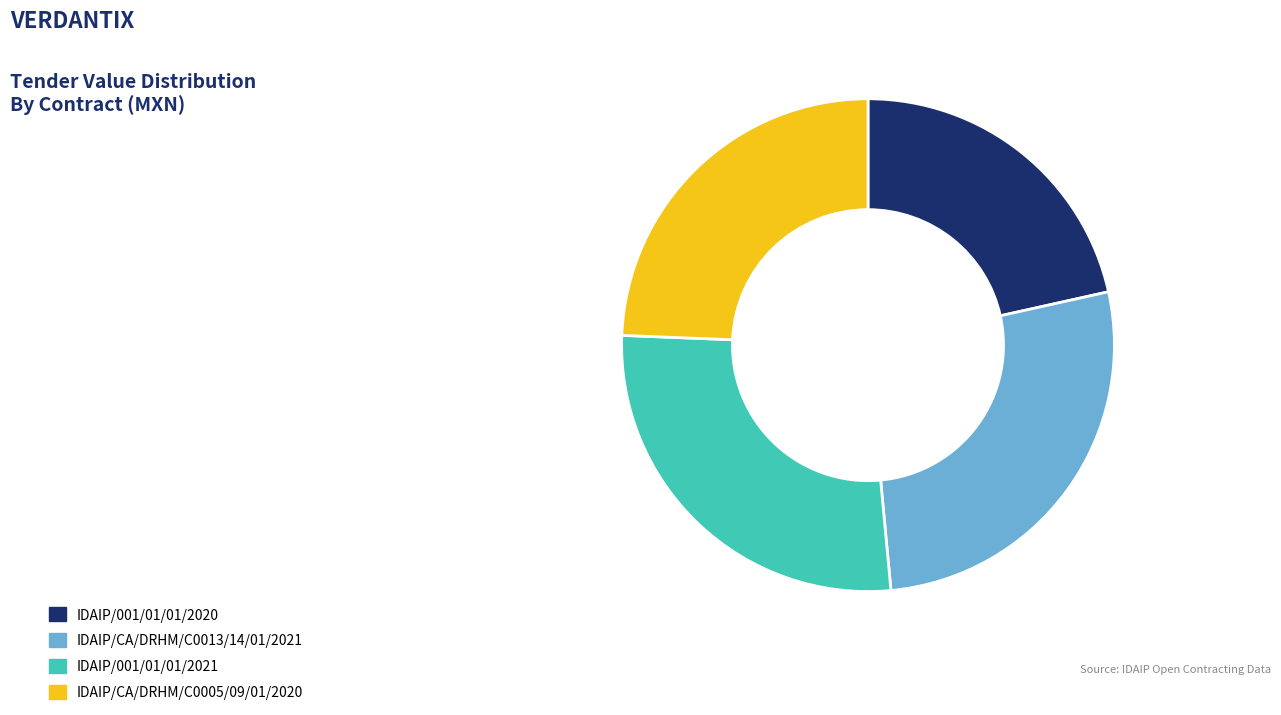

Do IDAIP/001/01/01/2020 and IDAIP/CA/DRHM/C0005/09/01/2020 together represent more than half of the pie?

No